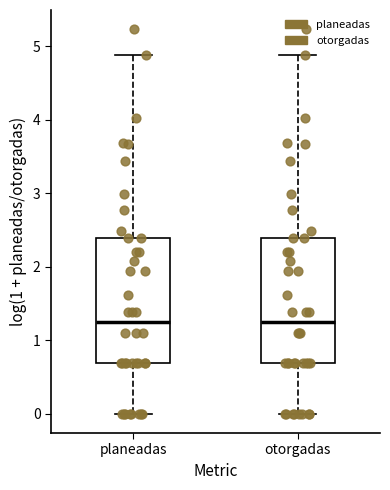

Reading left to right, read every box against the y-axis: the position of its median line, the range the box covers, and the ends of its whiskers. The values are not printed on the chart, so give them approximately, as read against the axis.

planeadas: median 1.2, box 0.7 to 2.4, whiskers 0.0 to 4.9
otorgadas: median 1.2, box 0.7 to 2.4, whiskers 0.0 to 4.9